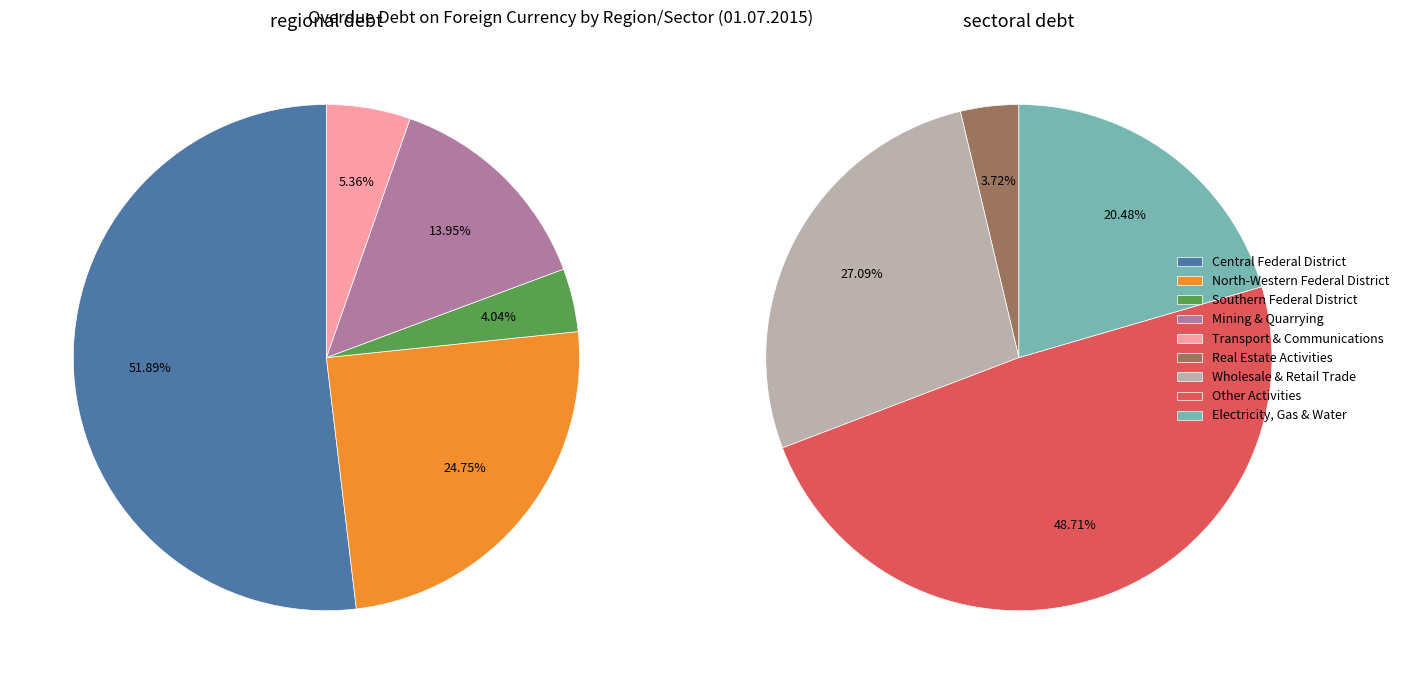

True or false: Other Activities accounts for 4% of the total.

False